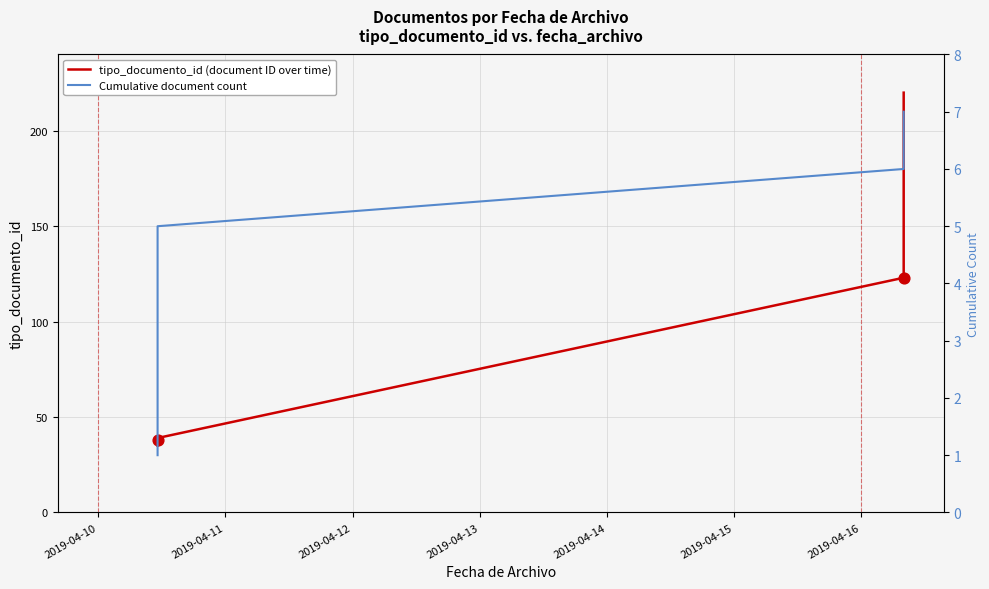

At which category is the sum across all series the highest?

2019-04-16